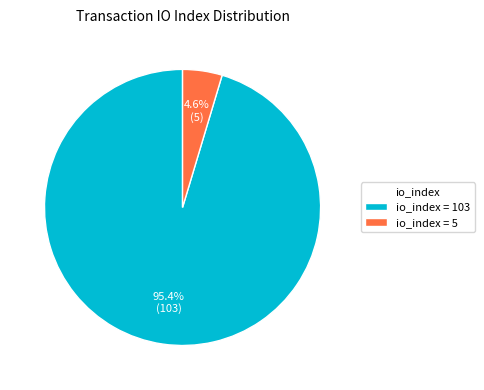

Does any single category account for the majority?

Yes